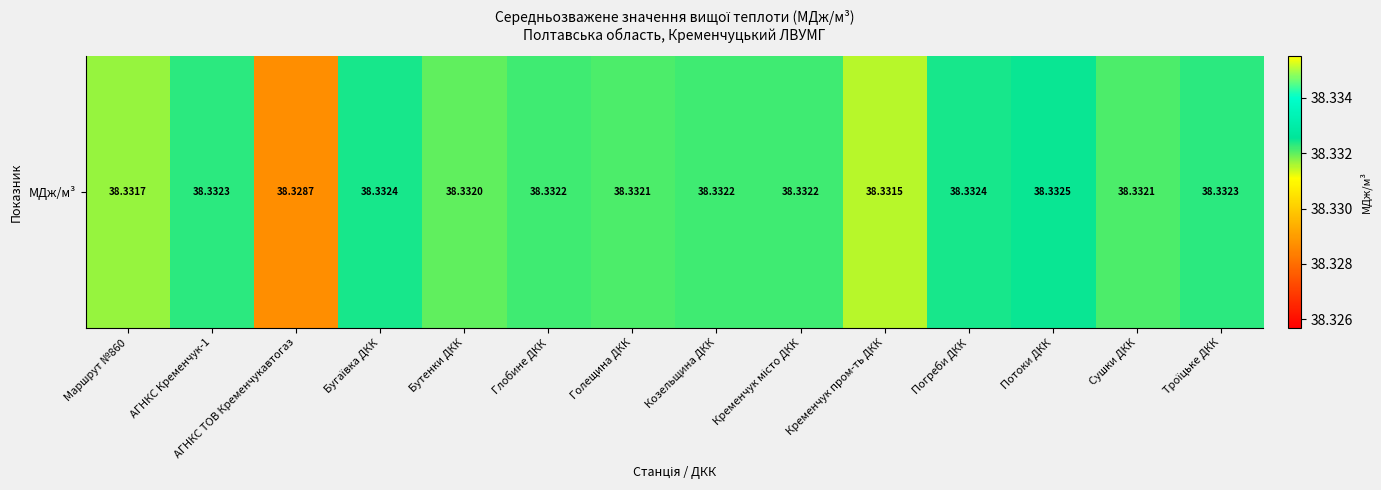

What is the smallest value displayed?

38.3